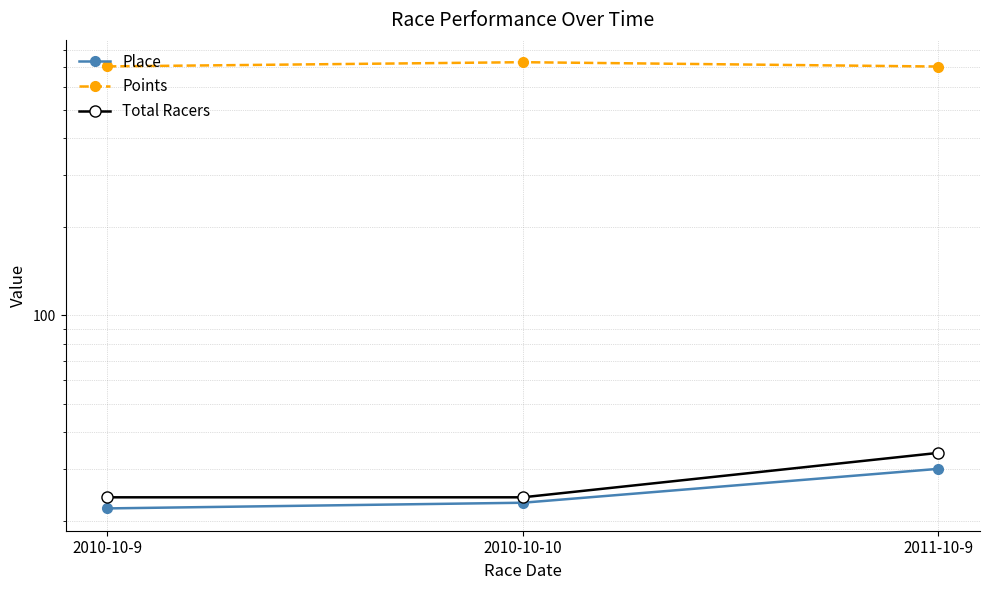

Which series has the largest range (max minus min)?

Points